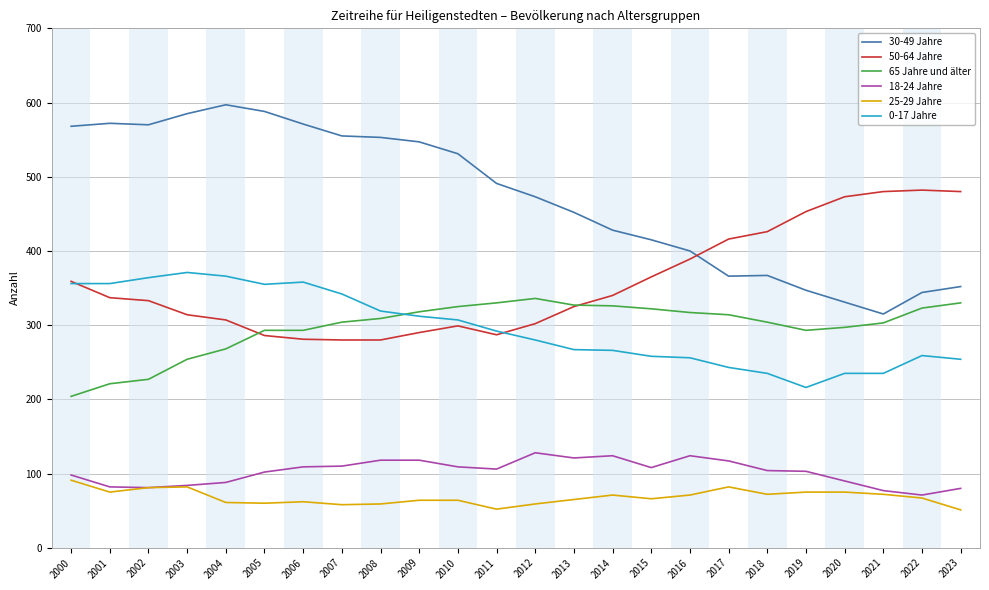

True or false: 65 Jahre und älter and 25-29 Jahre cross at least once.

False